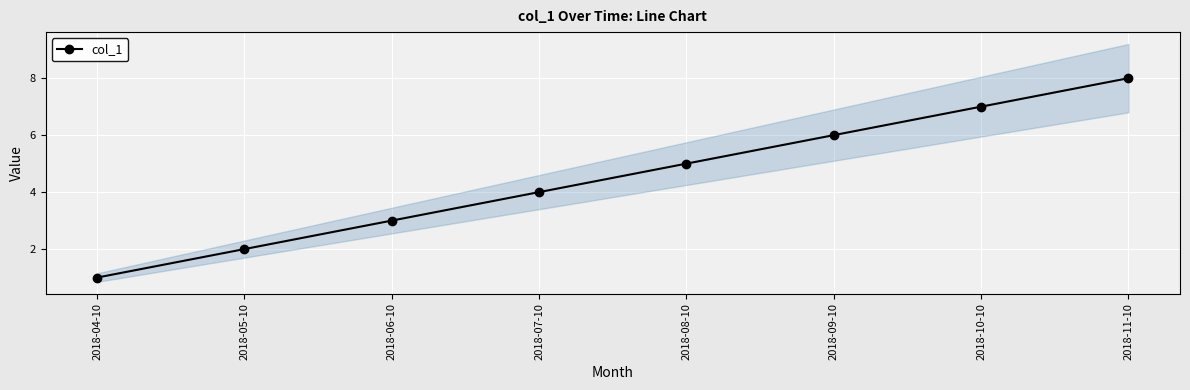

True or false: the data shows 6 at 2018-09-10.

True